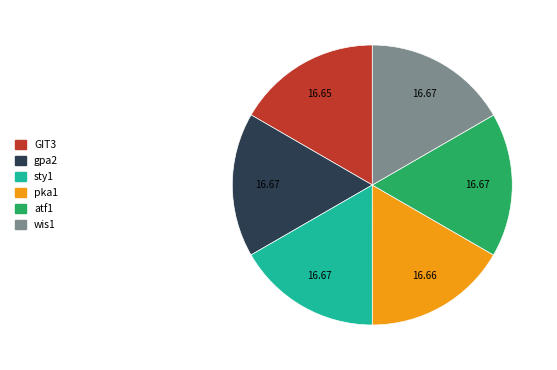

Does any single category account for the majority?

No